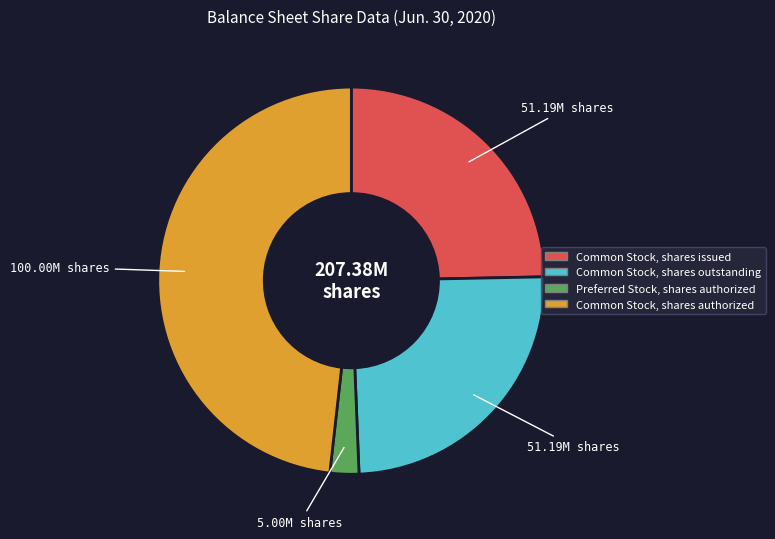

Is there a majority slice in this chart?

No